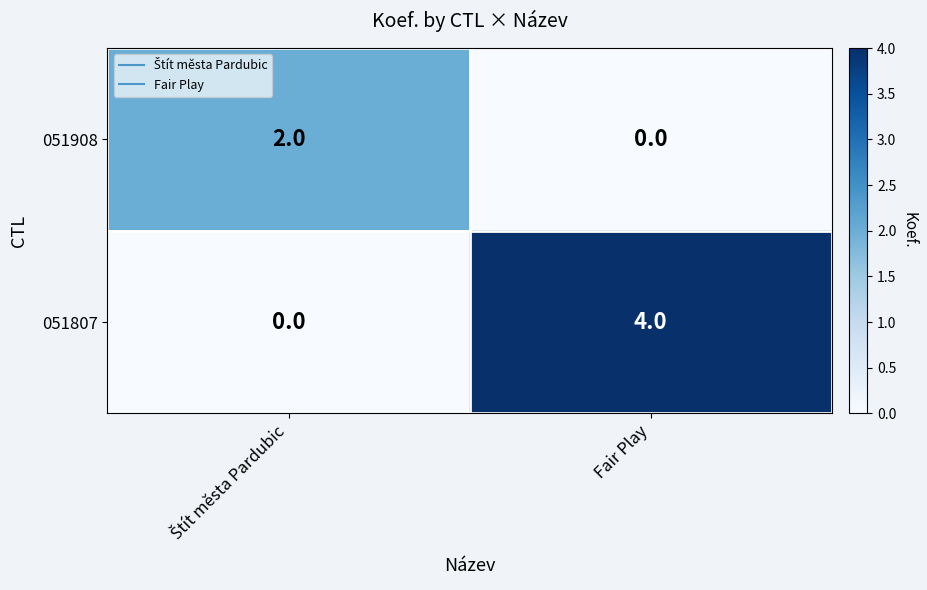

What is the difference between the maximum and minimum values in the 051807 series?

4